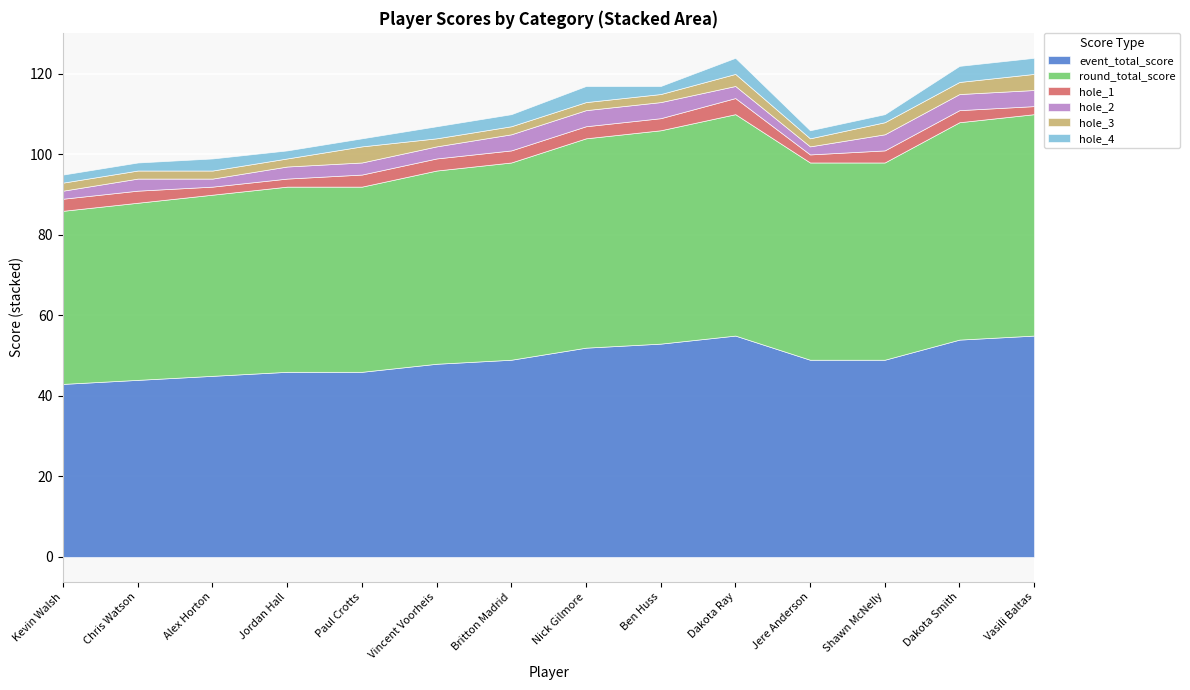

What is the value of the hole_3 point at the 13th from the left?

3